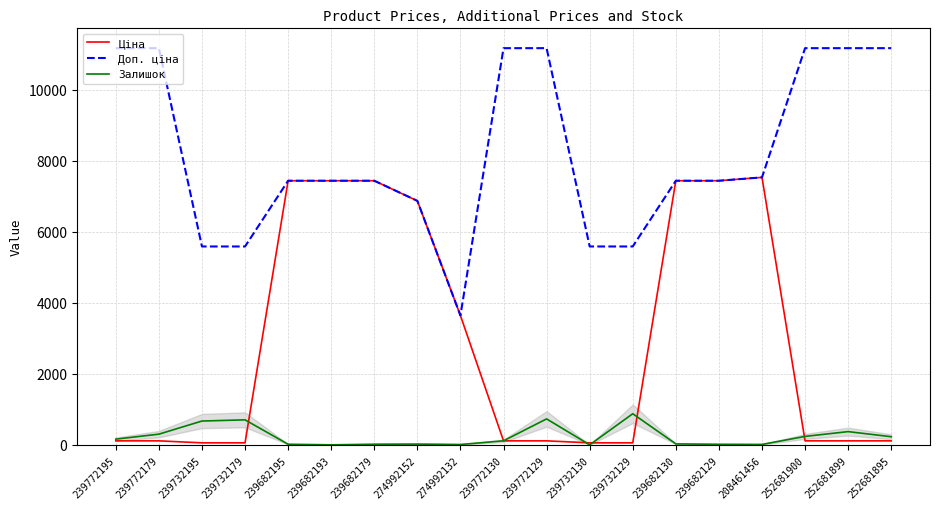

Rank the series by their average value, from highest to lowest.

Доп. ціна, Ціна, Залишок